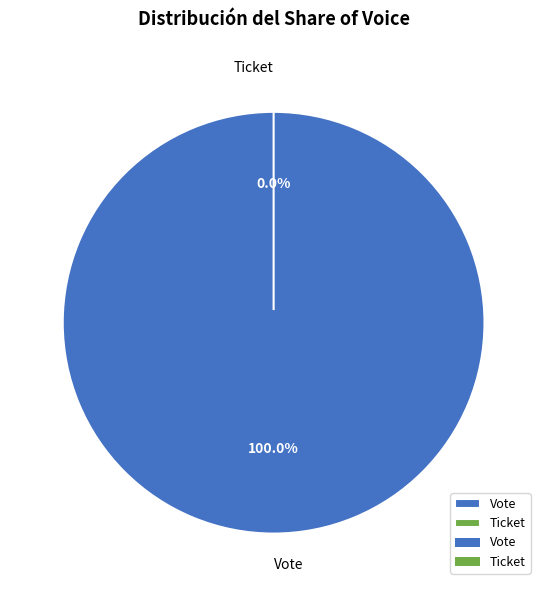

Count the number of slices in the pie.

2